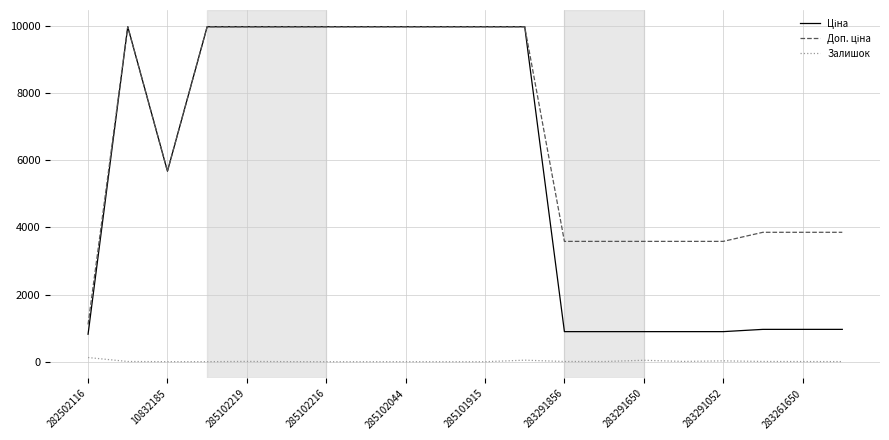

What is the maximum value shown in the chart?

9975.0